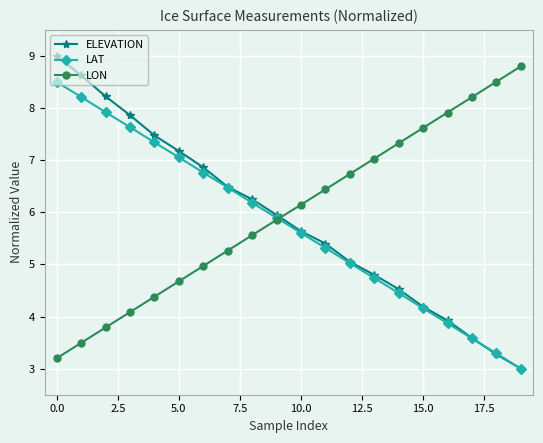

Which series ends up on top after the final intersection of ELEVATION and LON?

LON